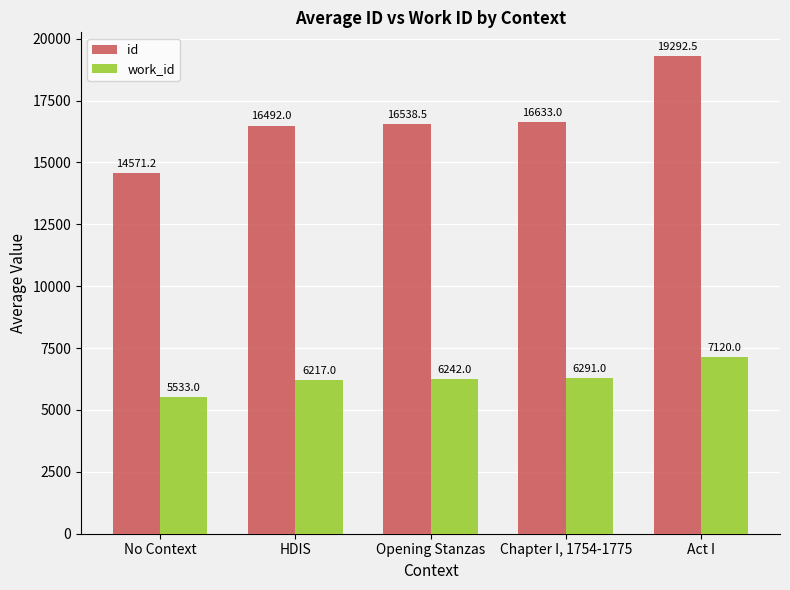

Which series has the widest spread of values?

id